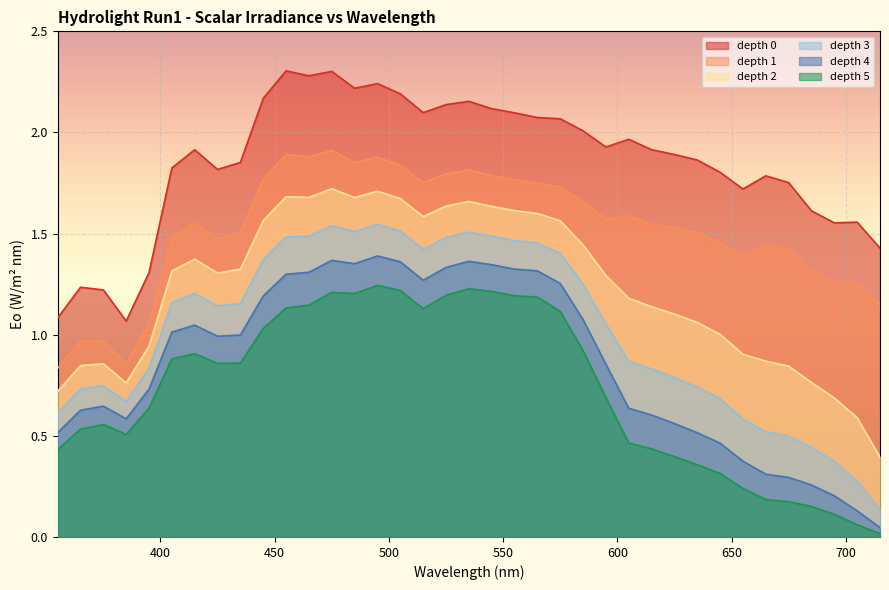

At 595, list the series in order from largest to smallest.

depth 0, depth 1, depth 2, depth 3, depth 4, depth 5